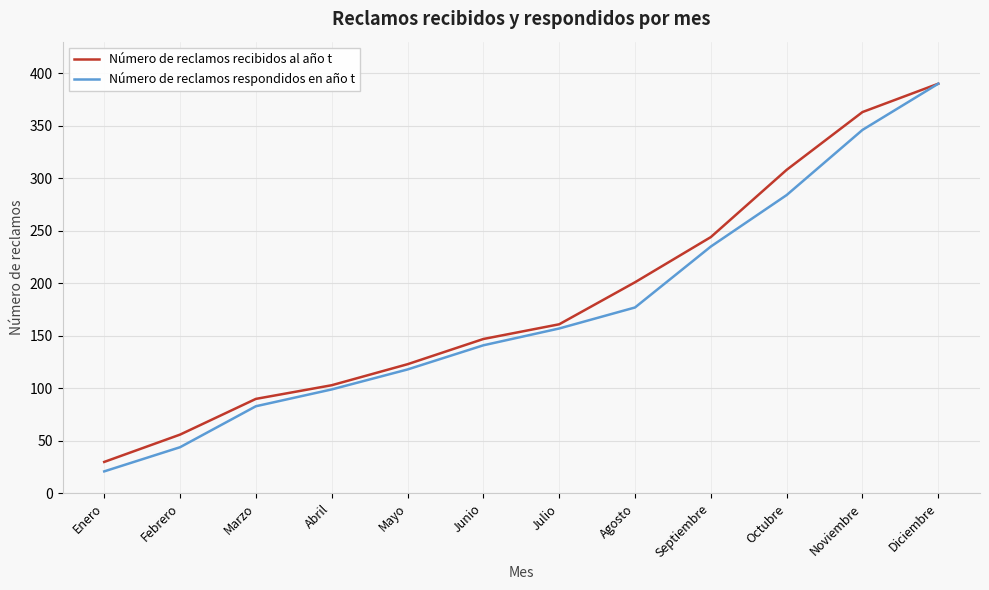

True or false: Número de reclamos recibidos al año t has more than 0 points higher than both neighbors.

False